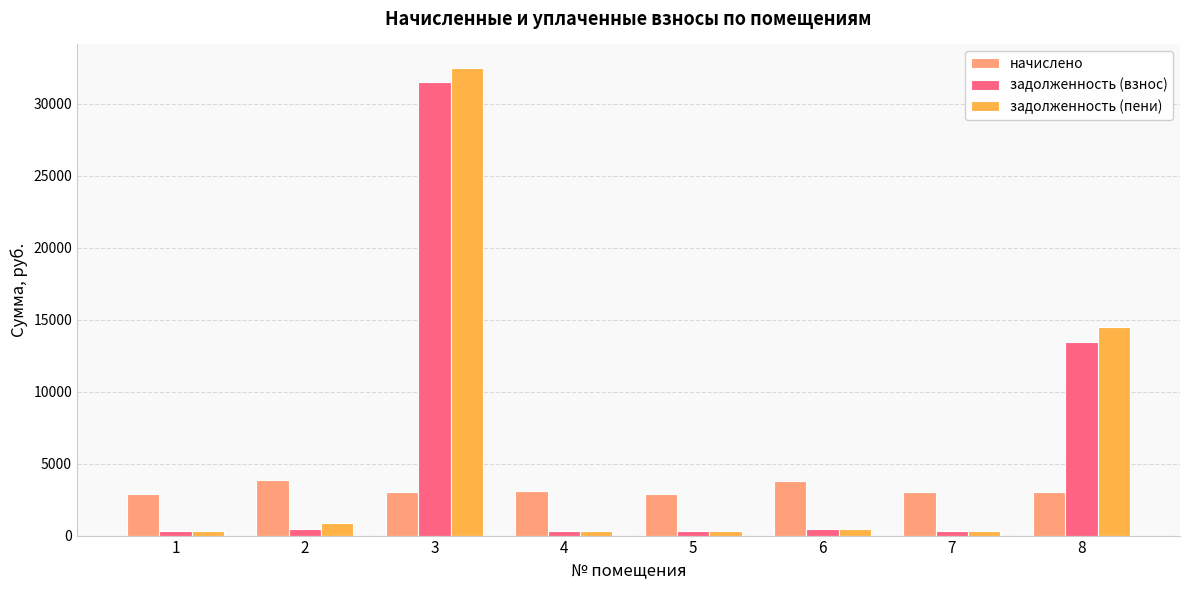

What is the average value of the задолженность (взнос) series?

5895.8